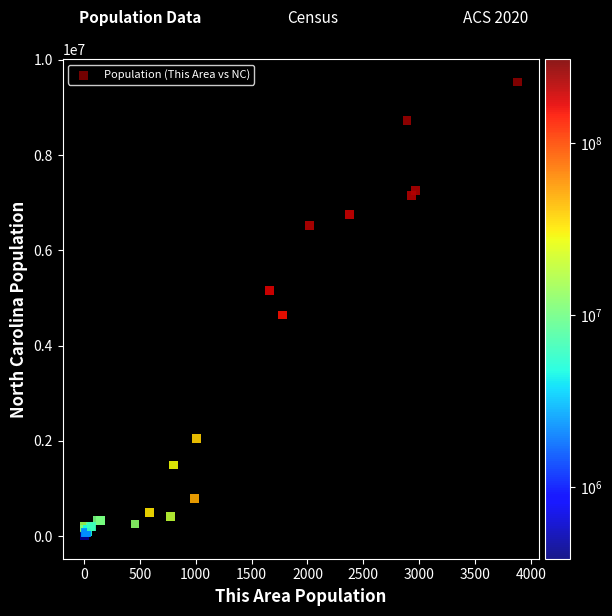

What Y value in the scatter plot is closest to 4770064?

4645492